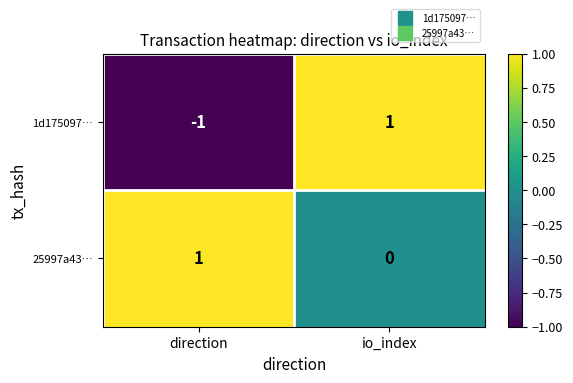

Where is 25997a43… nearest to the value 0?

io_index